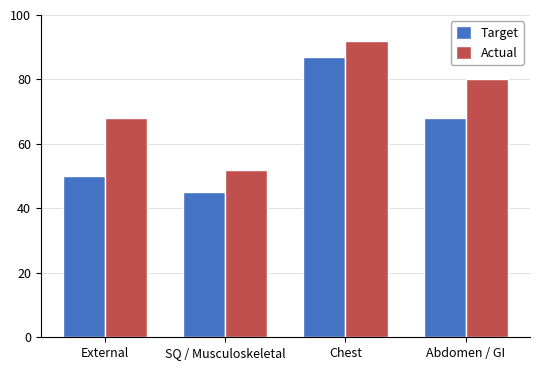

At which category does the chart reach its minimum across all series?

SQ / Musculoskeletal